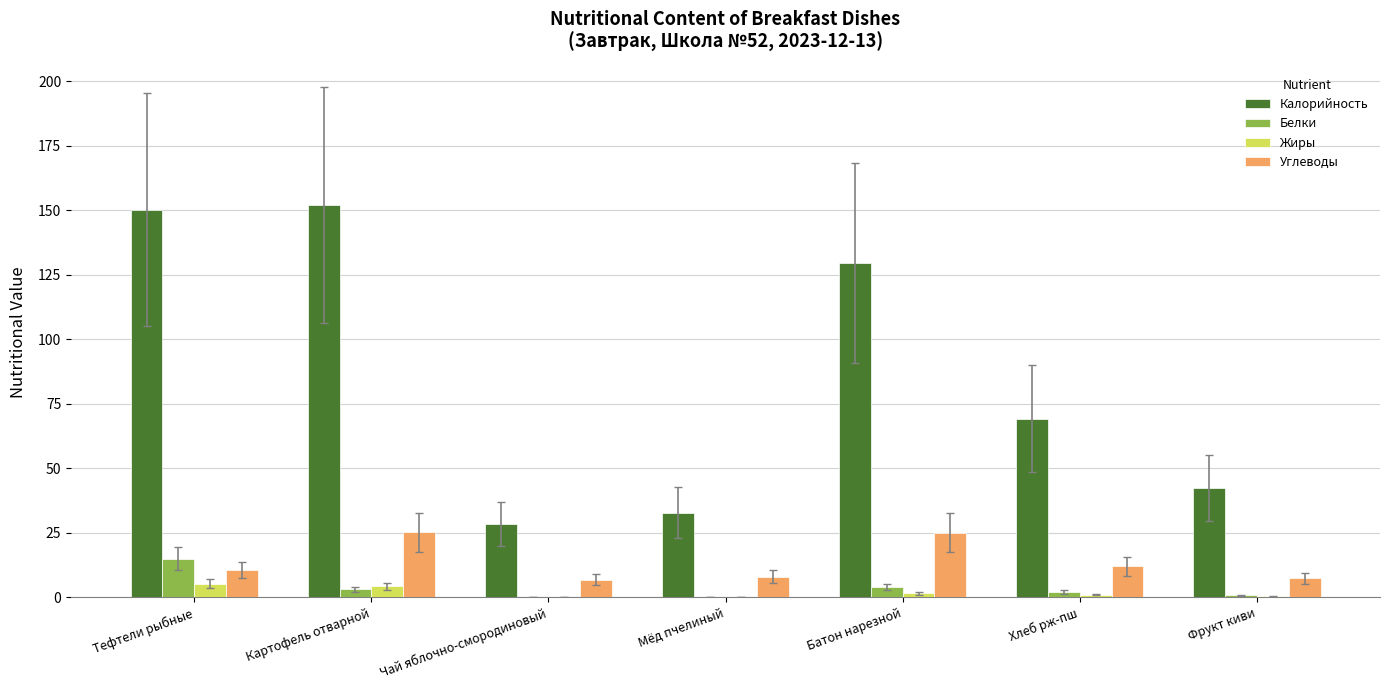

True or false: Калорийность has a value of 152.1 at Картофель отварной.

True